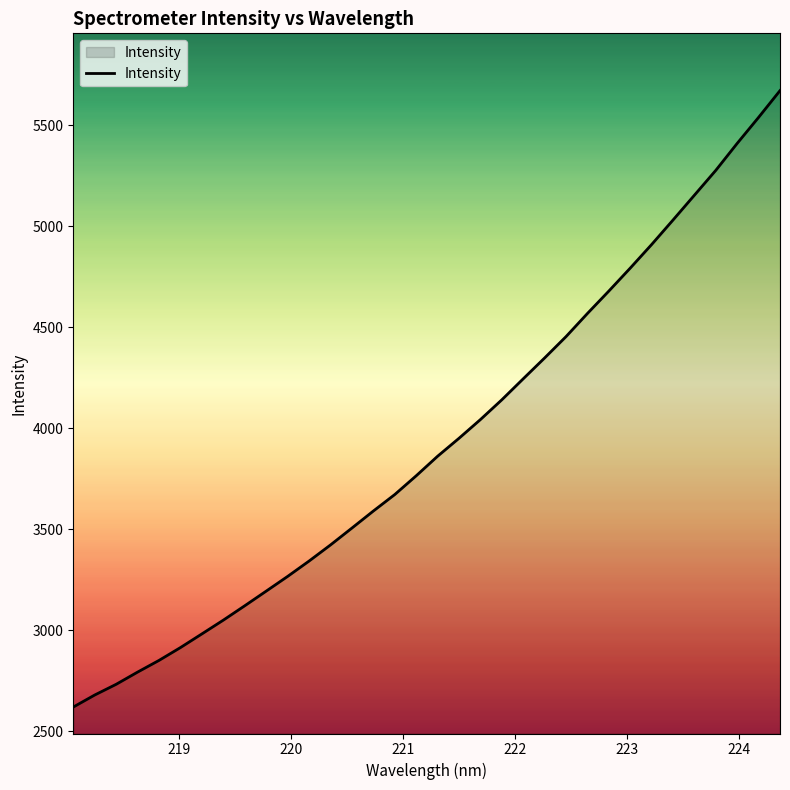

What is the difference between the maximum and minimum values?

3052.2